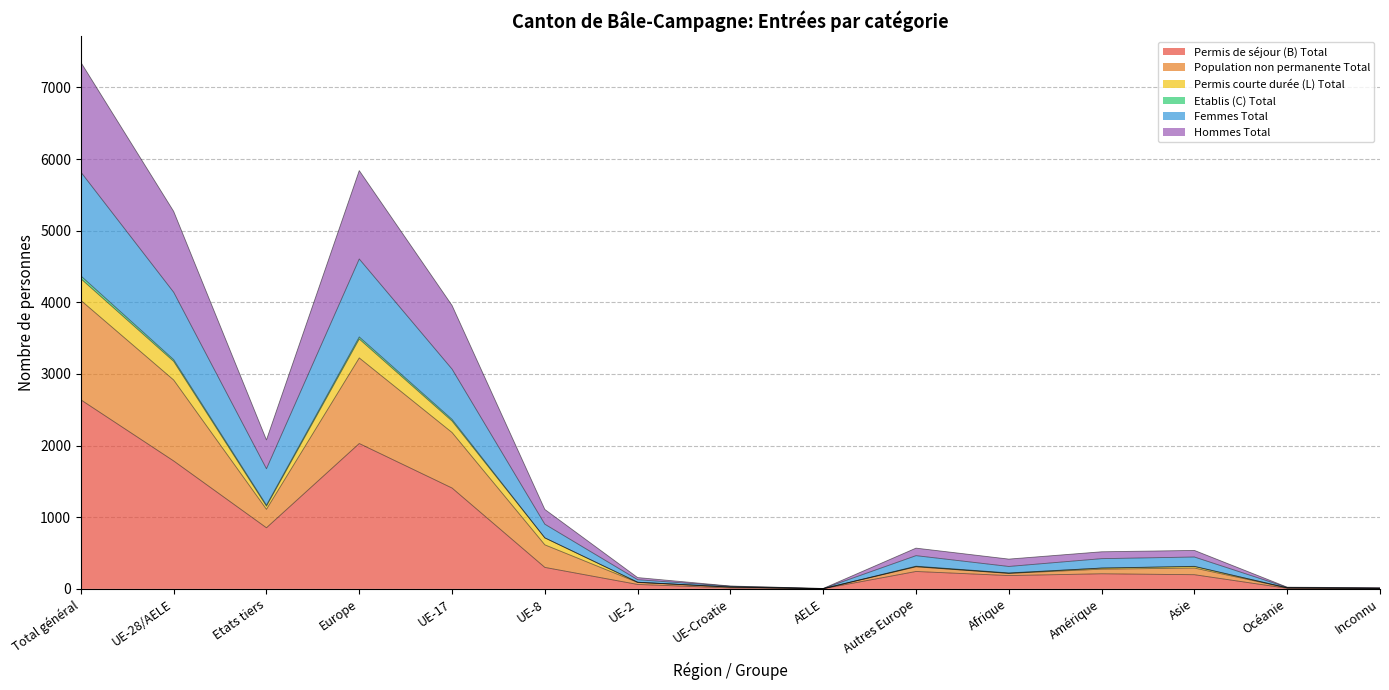

Is it true that Permis courte durée (L) Total equals 2391 at Europe?

False